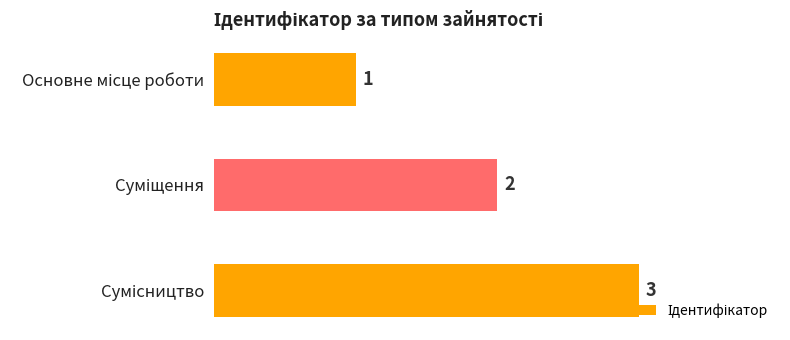

What is the greatest value displayed?

3